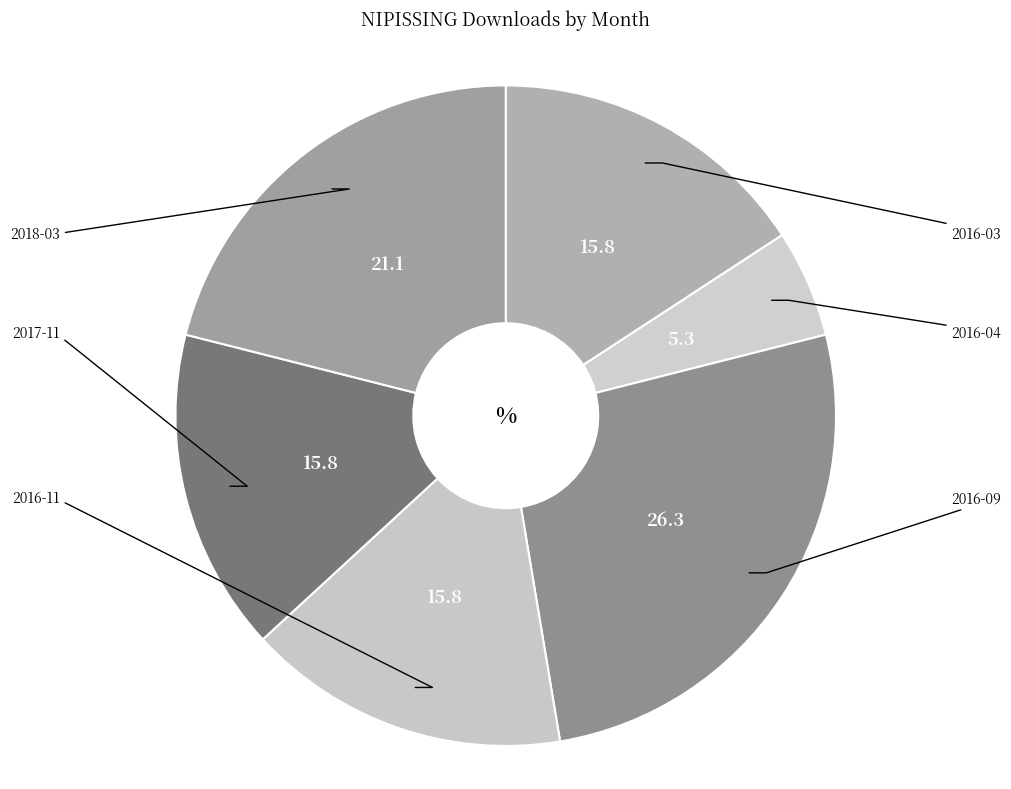

Rank the categories by value from lowest to highest.

2016-04, 2016-03, 2016-11, 2017-11, 2018-03, 2016-09